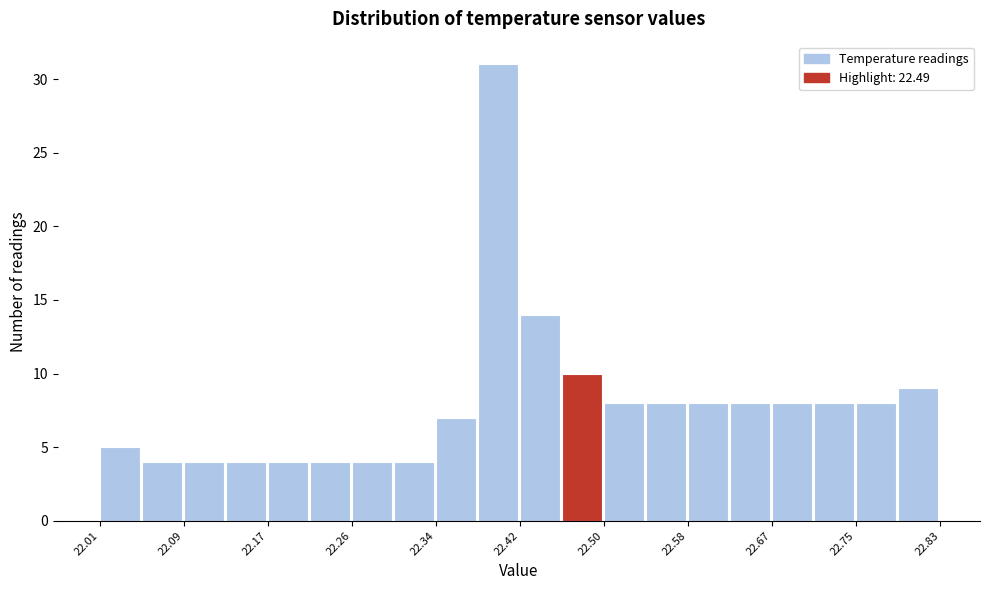

Which range on the x-axis has the tallest bar?

22.379 to 22.420